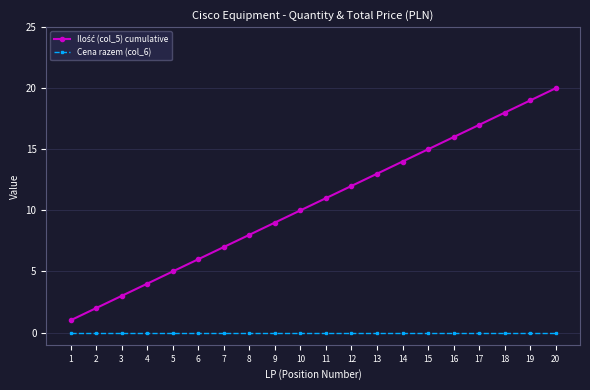

At which category does the chart reach its peak across all series?

20